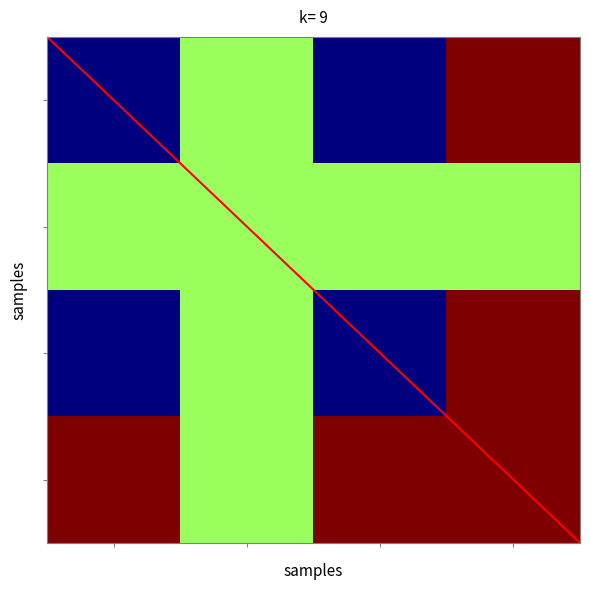

At how many categories does at least one series exceed 8944?

4